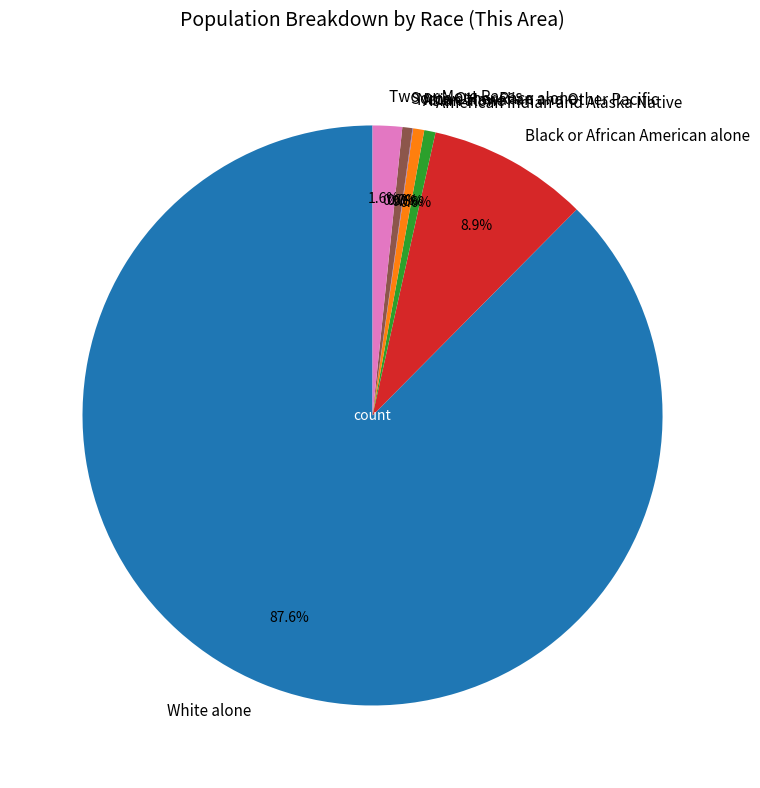

Which has a higher value, Two or More Races or American Indian and Alaska Native?

Two or More Races